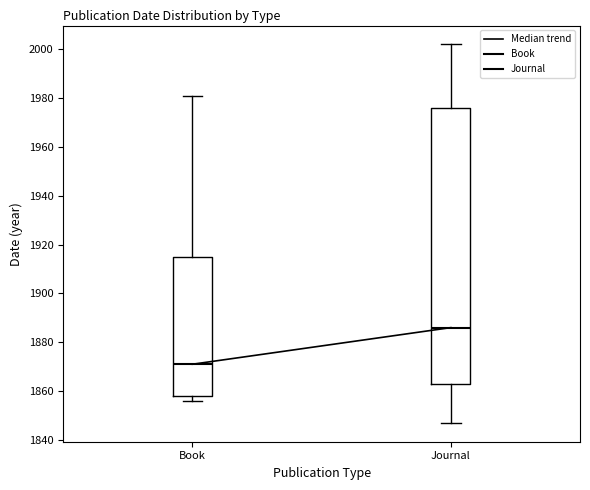

Which box's median line is the lowest?

Book